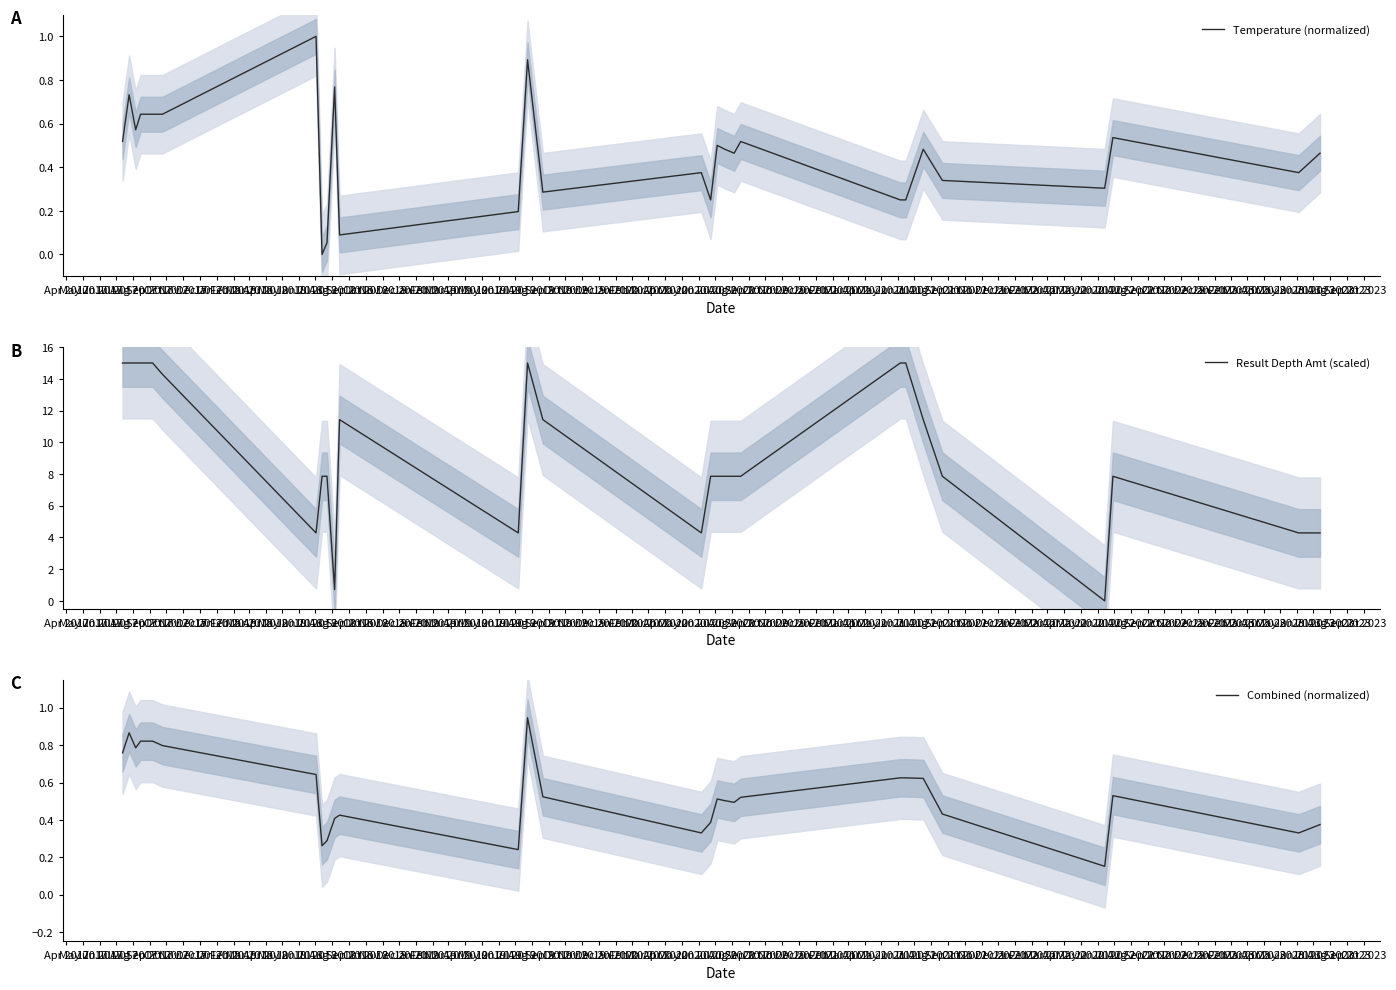

Which category has the lowest value across all series?

Nov 2017